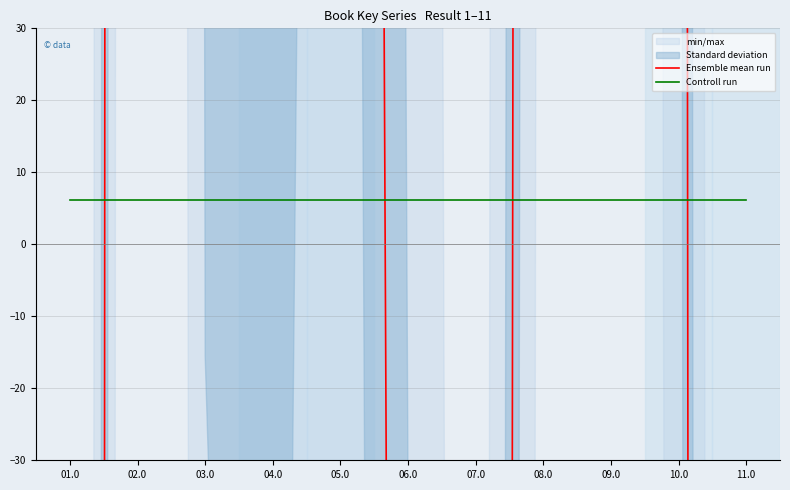

Reading left to right, extract all data points from this chart.

Ensemble mean run: -6807.5	6432.5	611.5	306.5	1294.5	-661.5	-3377.5	2802.5	5462.5	1117.5	-7181.5
Controll run: 6.1	6.1	6.1	6.1	6.1	6.1	6.1	6.1	6.1	6.1	6.1